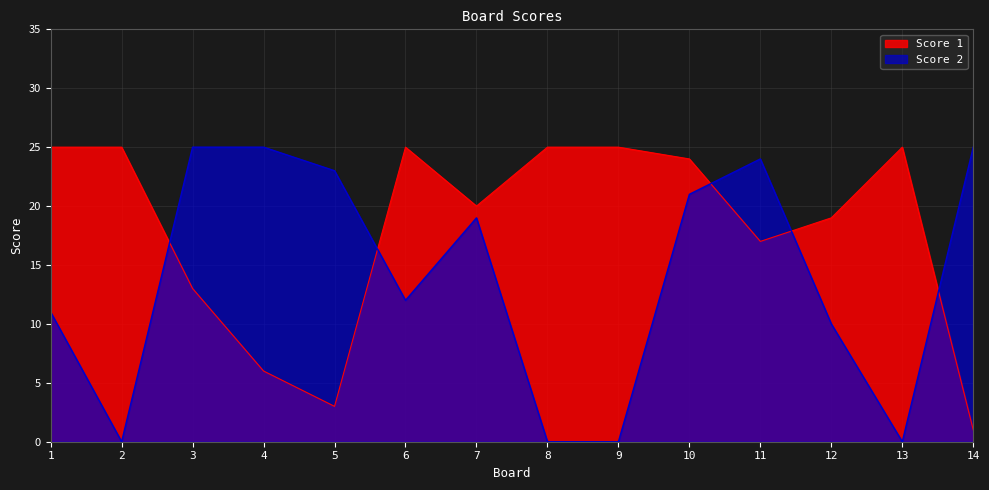

Where is Score 2 nearest to the value 12?

6